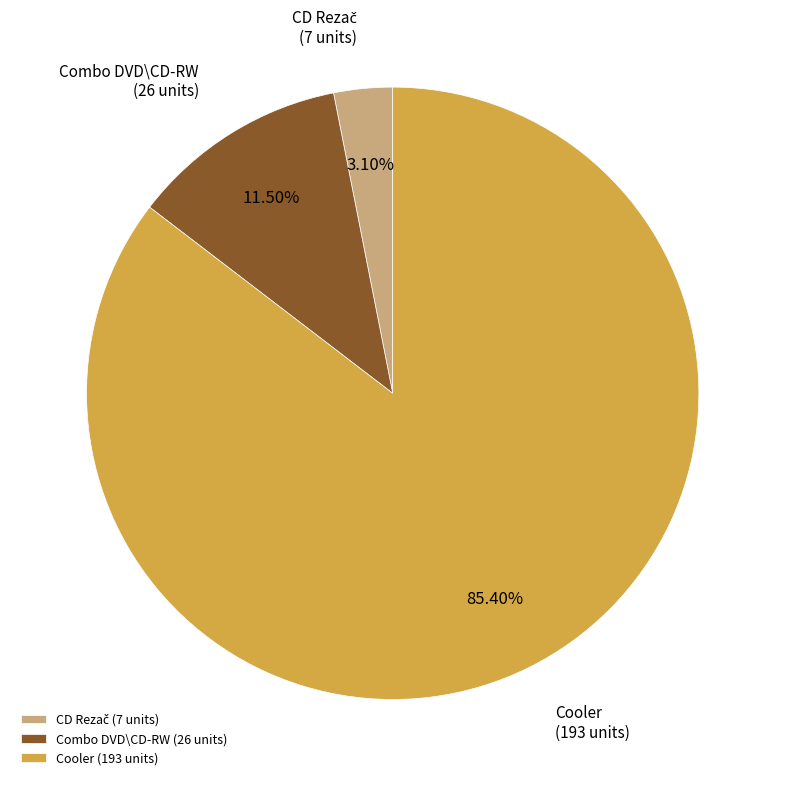

Does any single category account for the majority?

Yes